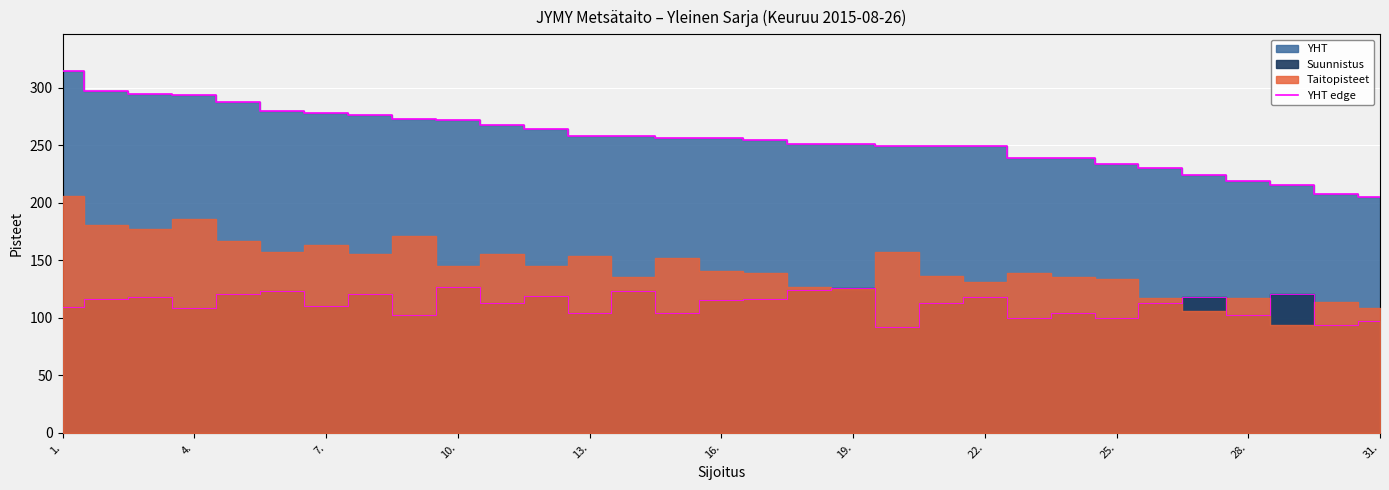

What is the label of the 31st point from the right?

1.